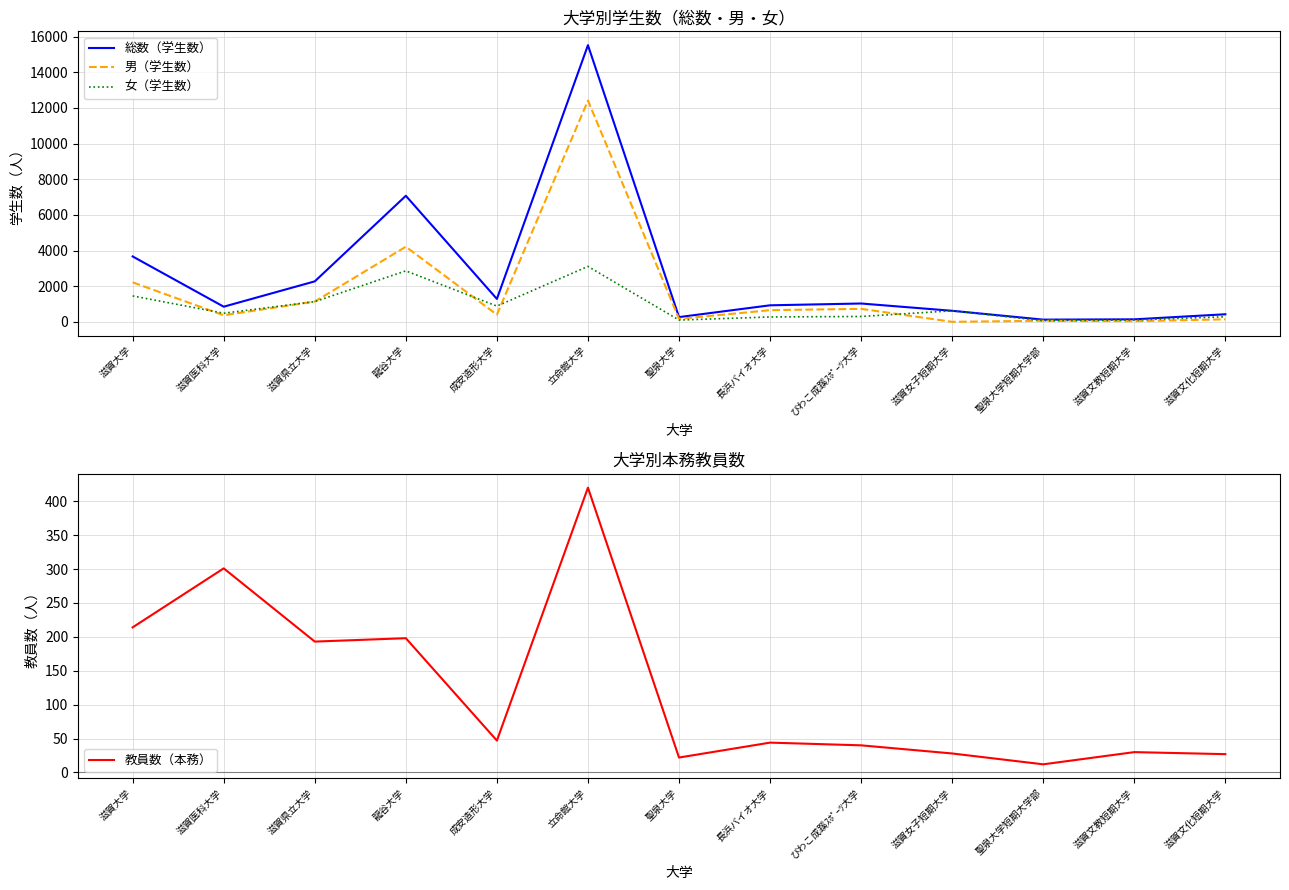

What value does the 男（学生数） series have at 聖泉大学短期大学部, to the nearest 10?

60